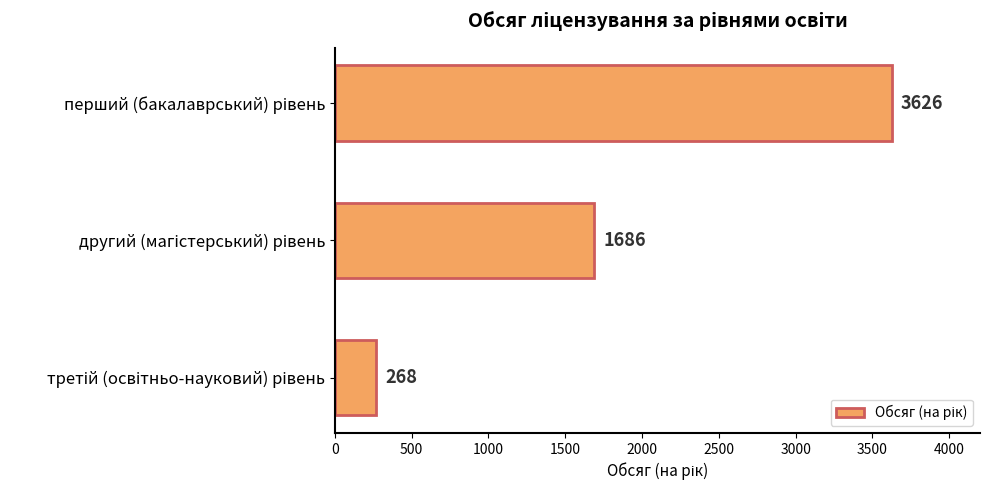

What is the maximum value shown in the chart?

3626